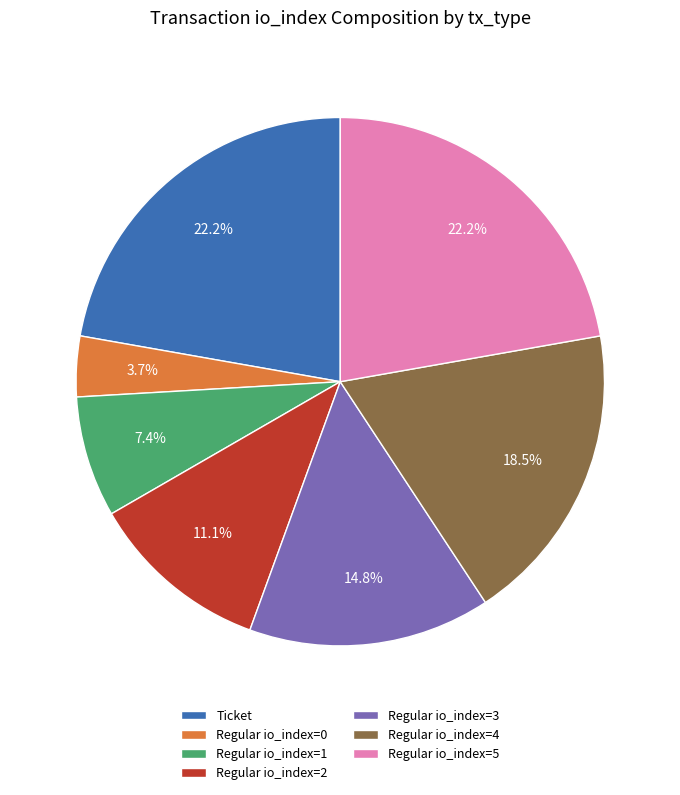

Does Regular io_index=2 represent more than half of the total?

No